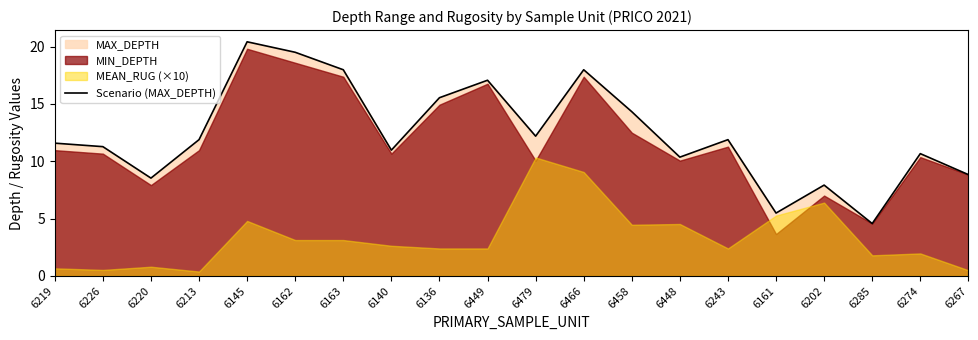

List the labels in order of value, largest first.

6145, 6162, 6163, 6466, 6449, 6136, 6458, 6479, 6213, 6243, 6219, 6226, 6140, 6274, 6448, 6267, 6220, 6202, 6161, 6285